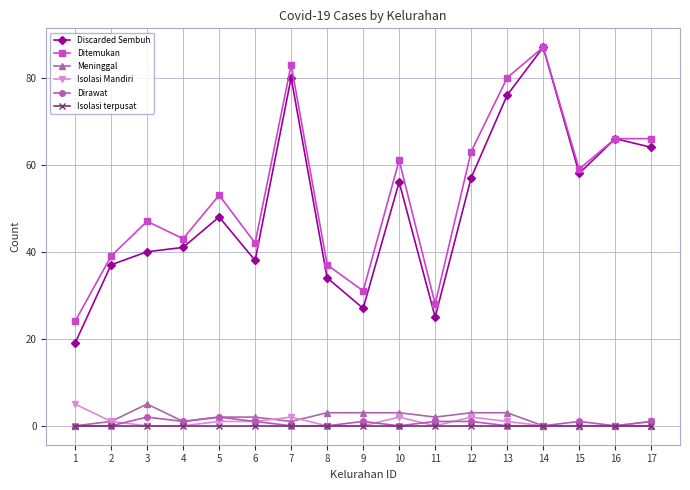

True or false: Meninggal has a value of 0 at 15.

True